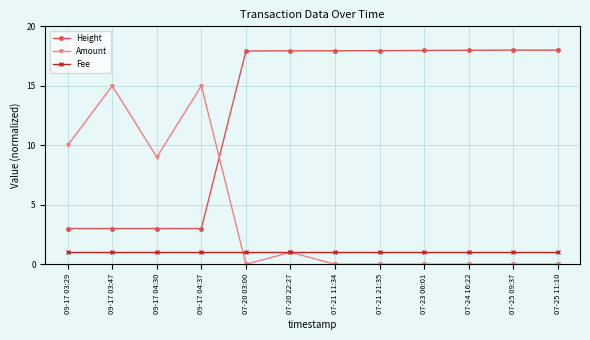

Is it true that Fee equals 1.0 at 09-17 03:47?

True